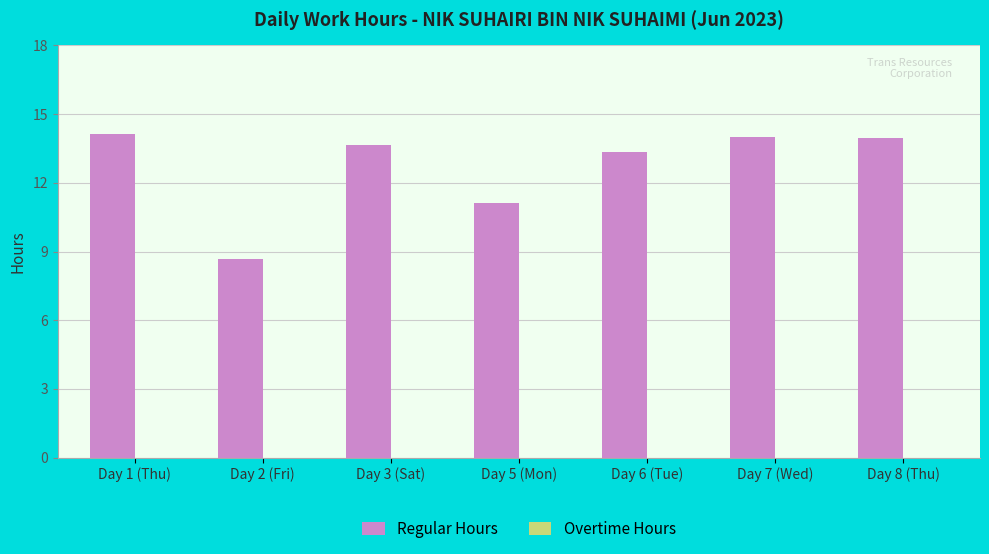

True or false: the data shows 5.7 at Day 2 (Fri).

False